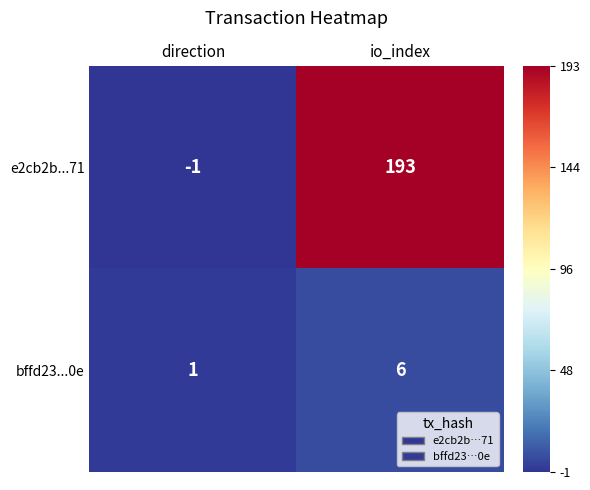

What is the difference between the bffd23...0e values at io_index and direction?

5